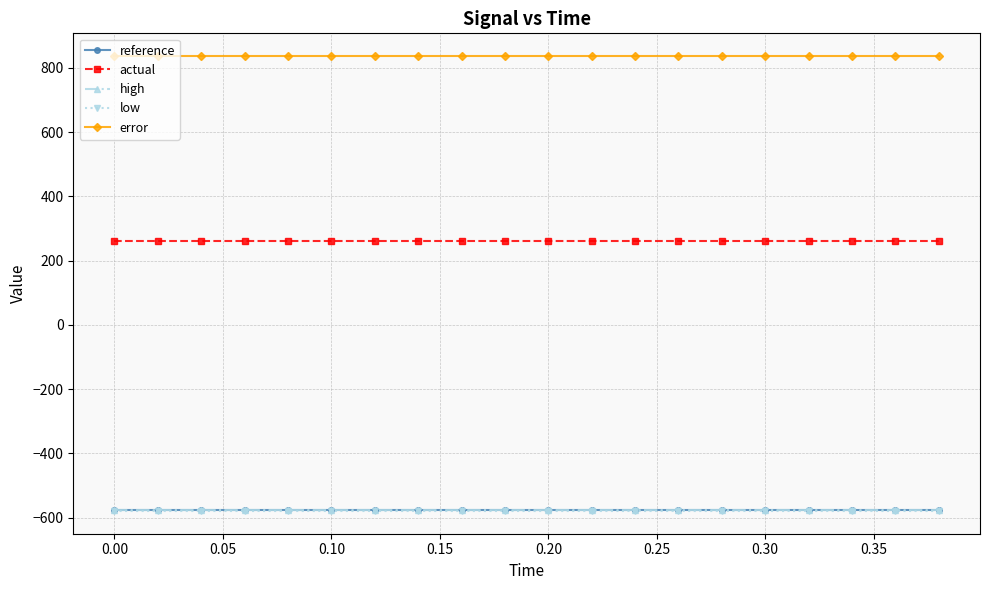

What is the lowest value of the low series?

-579.1